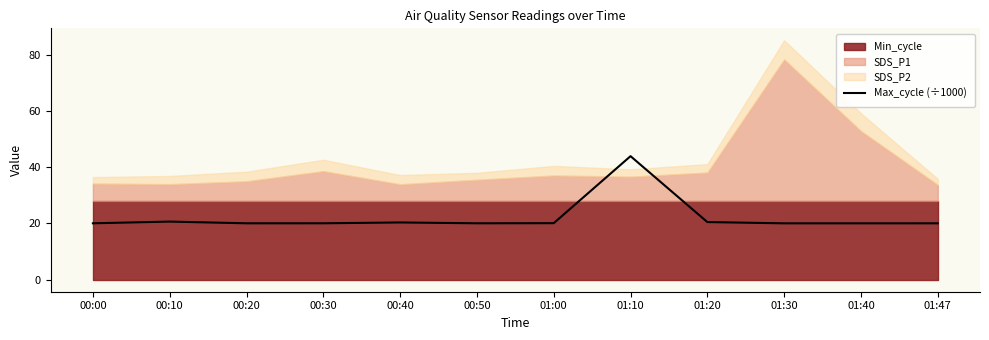

Between 01:40 and 00:20, which is larger?

00:20